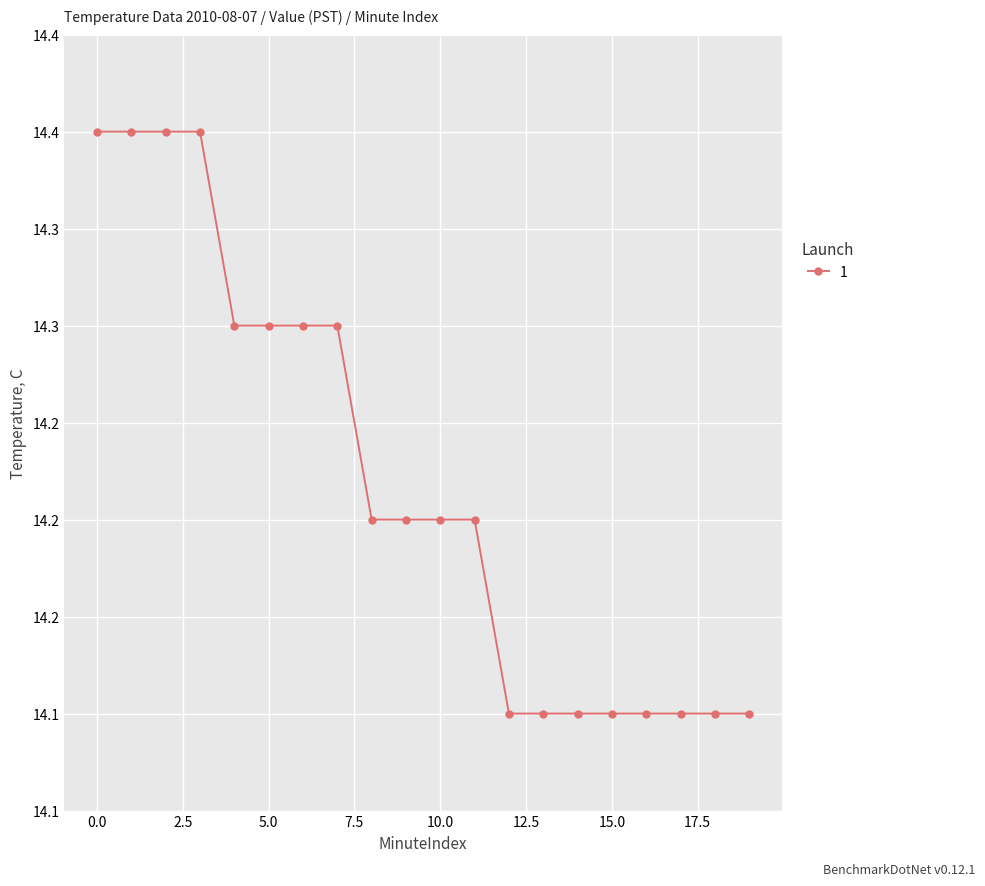

What is the average value?

14.2